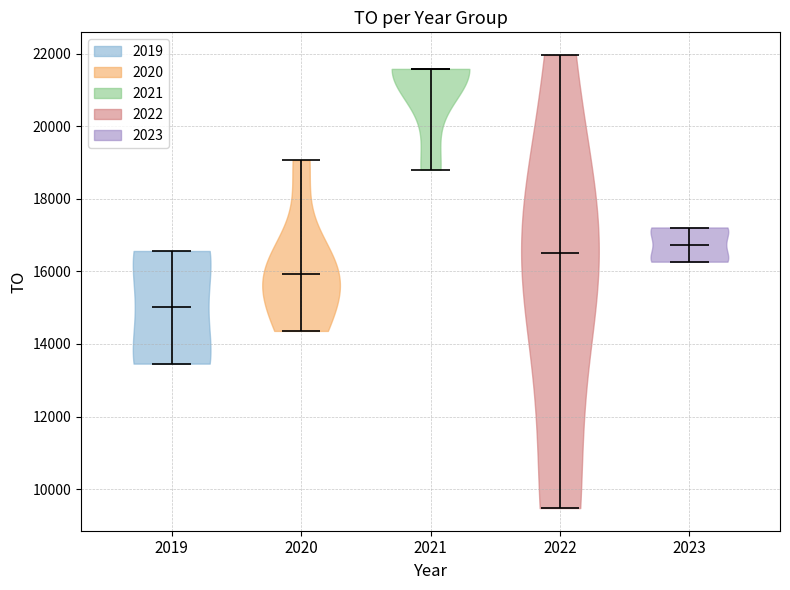

Which violin has the lowest median line?

2019